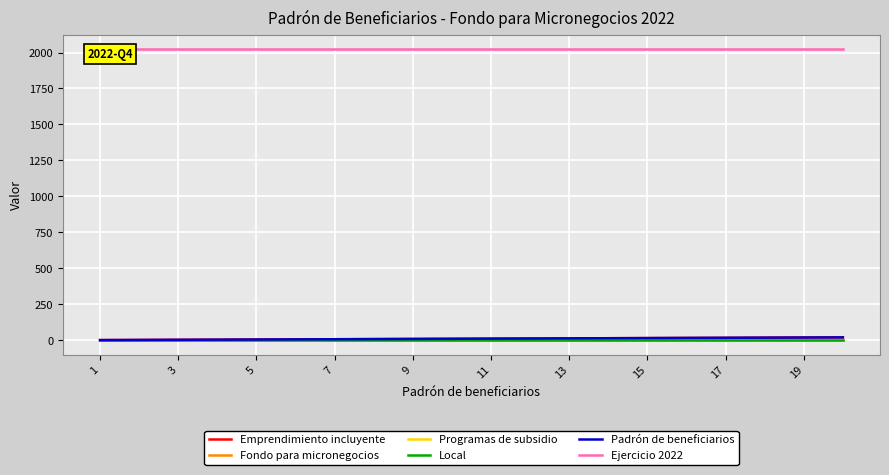

Where does the Emprendimiento incluyente series first go above 11?

11